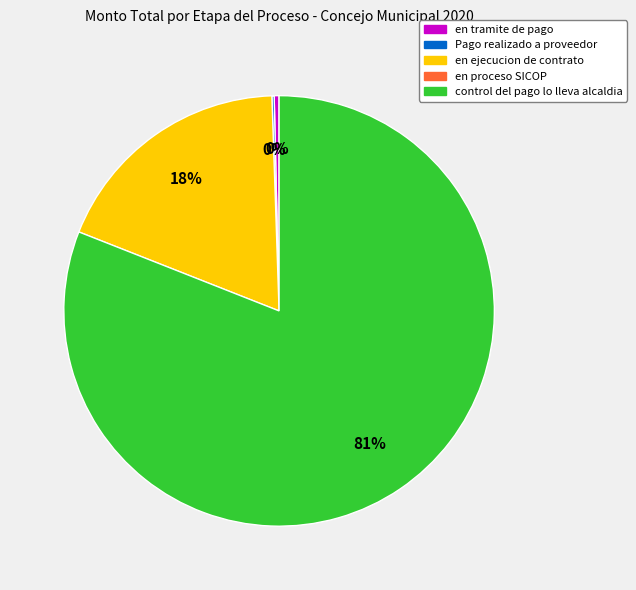

To the nearest percent, what is the average slice percentage?

25%